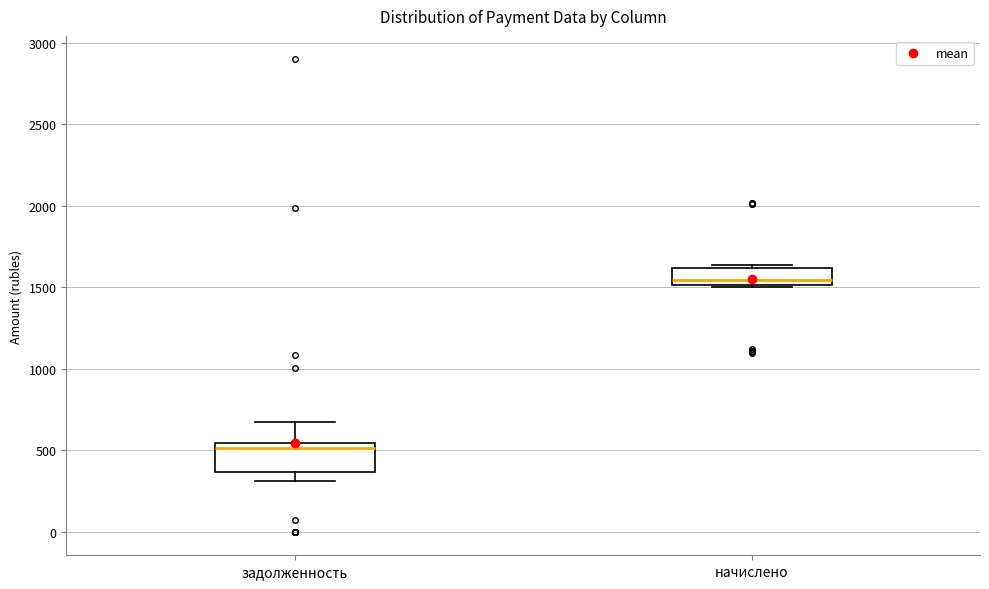

Which box's median line is the highest?

начислено